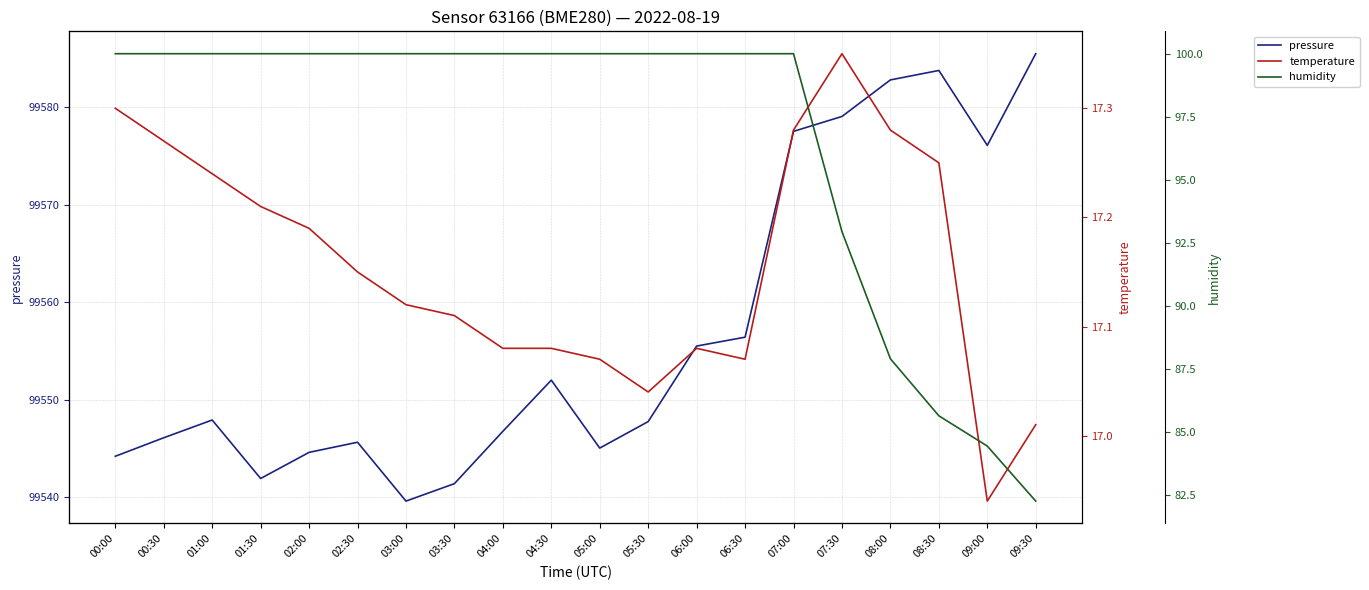

Is it true that humidity equals 35.1 at 07:30?

False